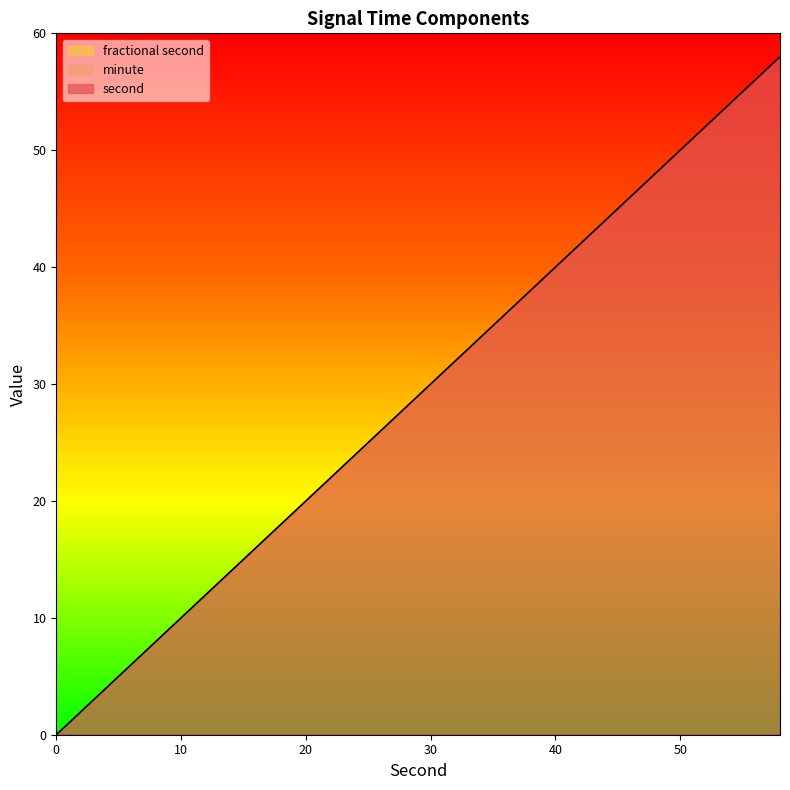

Which has a higher value, 28 or 32?

32